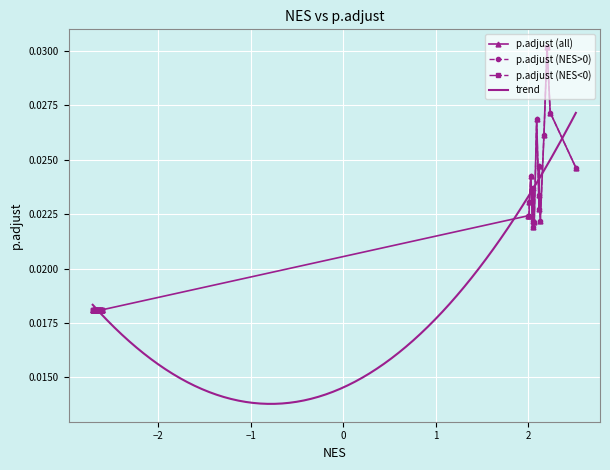

Rank the categories by value from lowest to highest.

17, 18, 19, 20, 21, 22, 23, 24, 25, 26, 27, 28, 29, 30, 31, 32, 33, 34, 35, 36, 37, 38, 39, 12, 9, 4, 10, 15, 16, 7, 14, 5, 11, 13, 0, 6, 3, 8, 1, 2